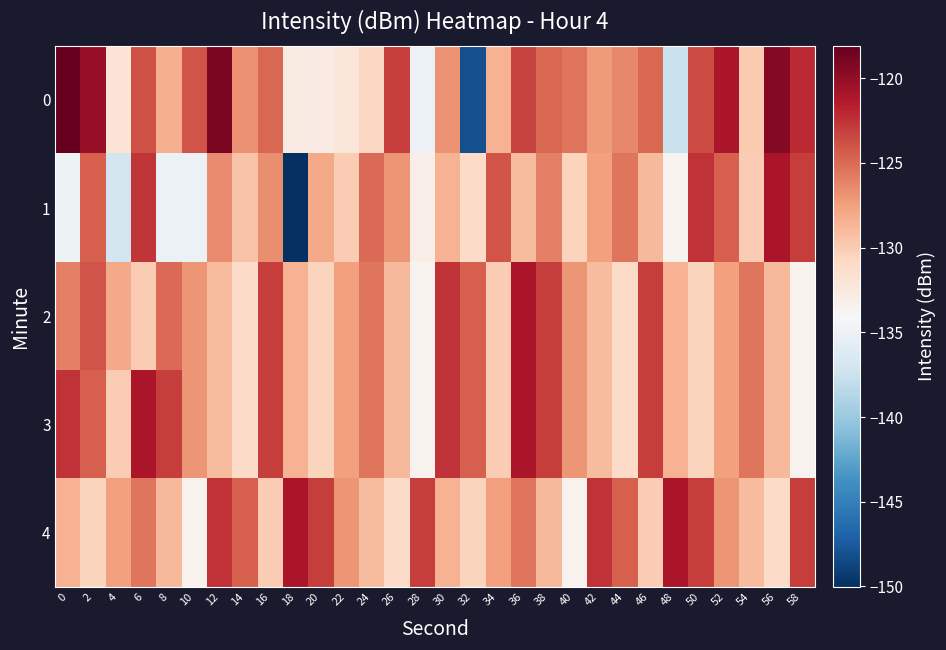

What is the total value across all series at 26?

-638.8